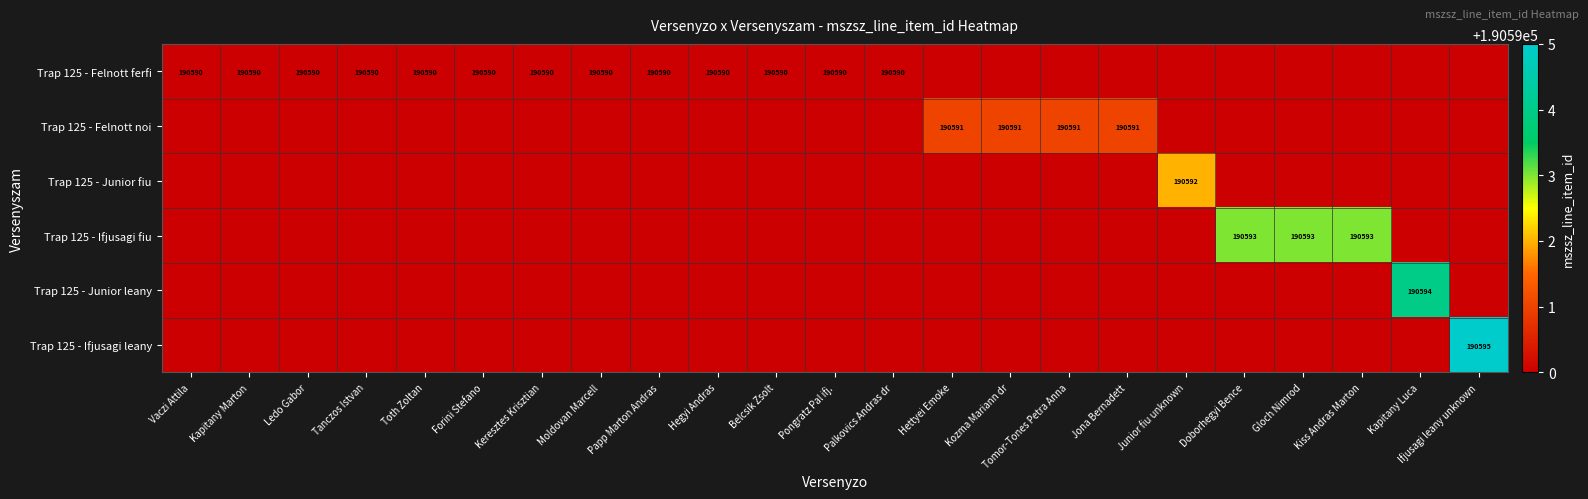

What is the greatest value displayed?

190595.0